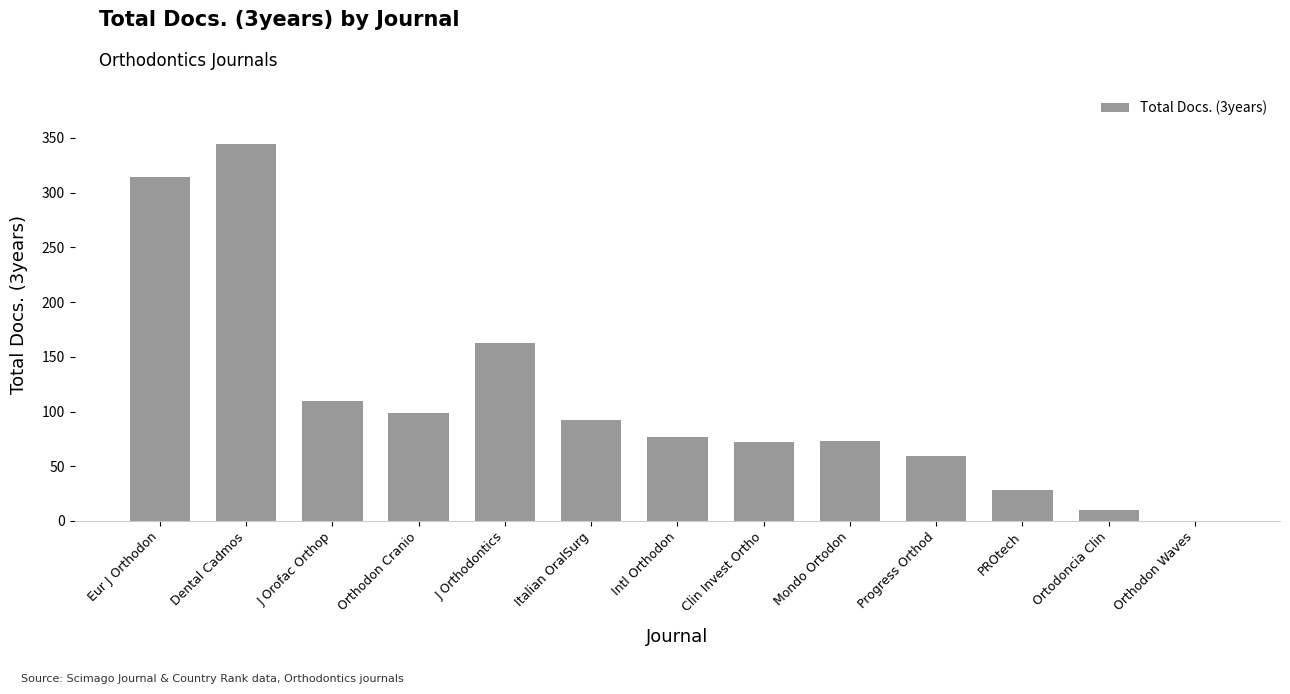

The chart shows a value of 191 at Dental Cadmos. True or false?

False